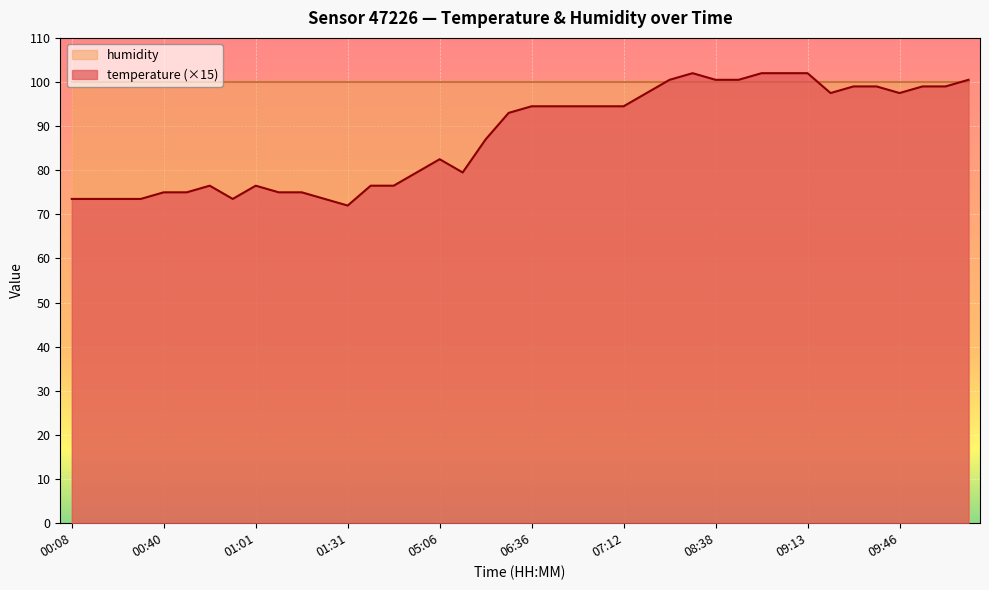

The chart shows a value of 94.5 at 06:36. True or false?

True